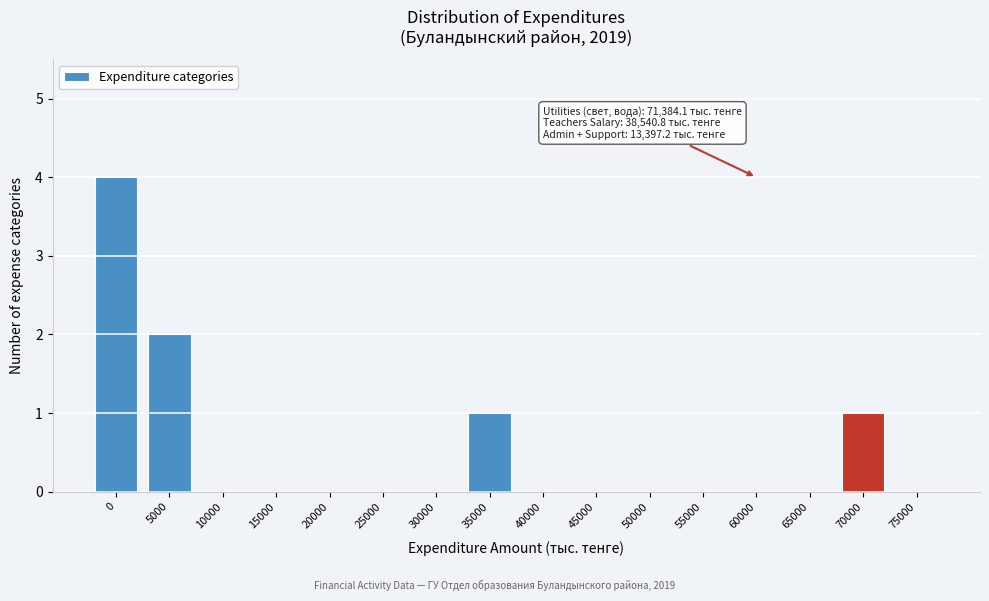

Reading left to right, transcribe all the data shown in this chart.

0=4	5000=2	10000=0	15000=0	20000=0	25000=0	30000=0	35000=1	40000=0	45000=0	50000=0	55000=0	60000=0	65000=0	70000=1	75000=0